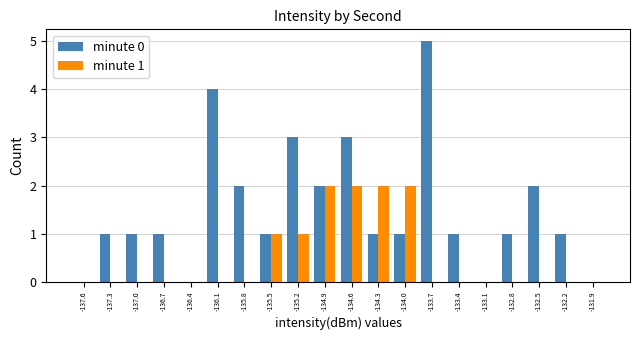

Which series has the widest spread of values?

minute 0